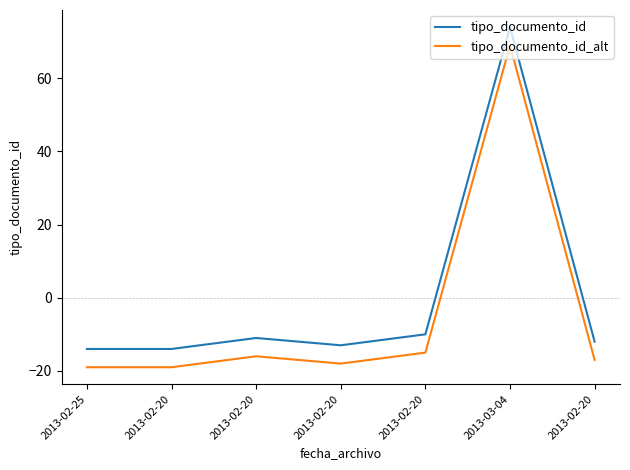

What are all the series names shown in the legend?

tipo_documento_id, tipo_documento_id_alt